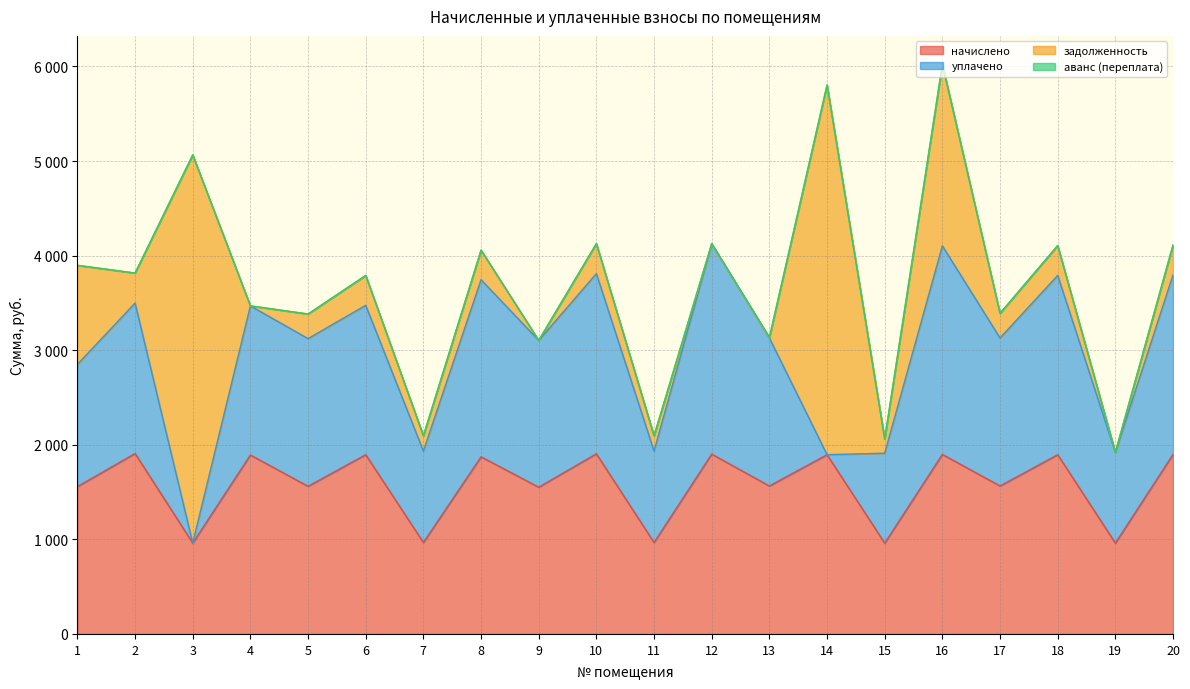

Which series has the largest range (max minus min)?

задолженность